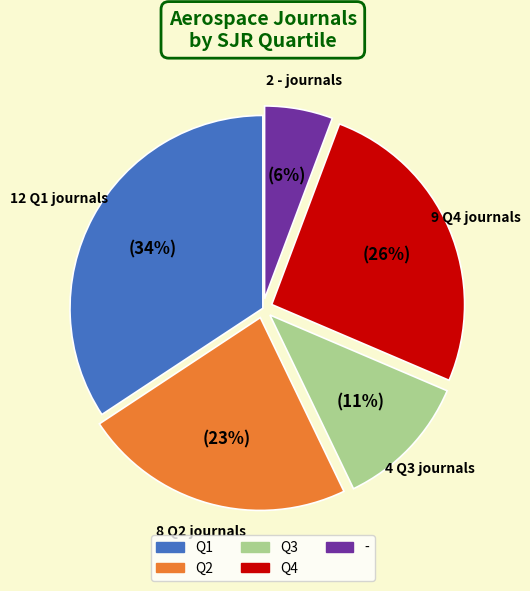

Is there a majority slice in this chart?

No